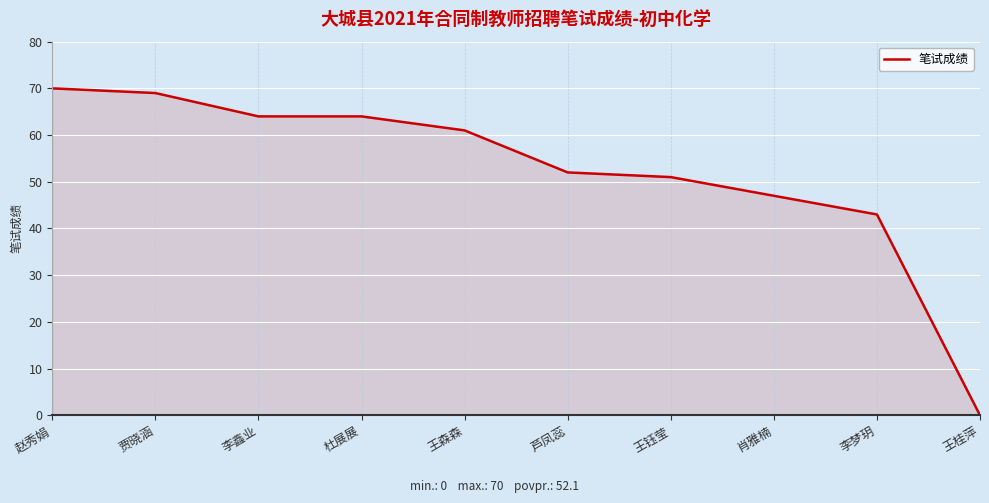

What is the difference between the maximum and second lowest values?

27